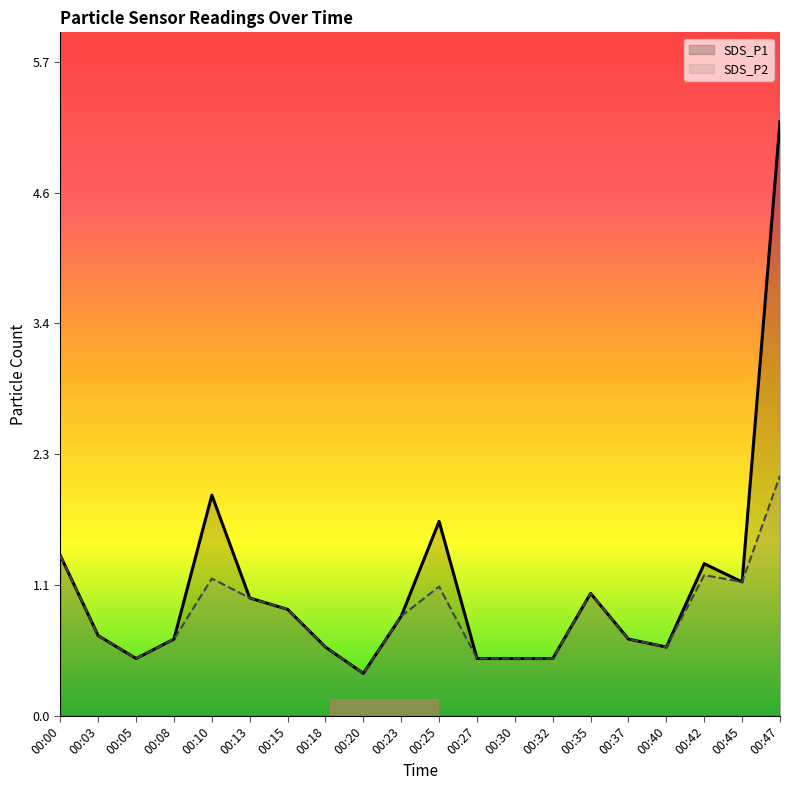

Reading left to right, transcribe all the data shown in this chart.

SDS_P1: 00:00=1.4	00:03=0.7	00:05=0.5	00:08=0.7	00:10=1.9	00:13=1.0	00:15=0.9	00:18=0.6	00:20=0.4	00:23=0.9	00:25=1.7	00:27=0.5	00:30=0.5	00:32=0.5	00:35=1.1	00:37=0.7	00:40=0.6	00:42=1.3	00:45=1.2	00:47=5.2
SDS_P2: 00:00=1.4	00:03=0.7	00:05=0.5	00:08=0.7	00:10=1.2	00:13=1.0	00:15=0.9	00:18=0.6	00:20=0.4	00:23=0.9	00:25=1.1	00:27=0.5	00:30=0.5	00:32=0.5	00:35=1.1	00:37=0.7	00:40=0.6	00:42=1.2	00:45=1.2	00:47=2.1